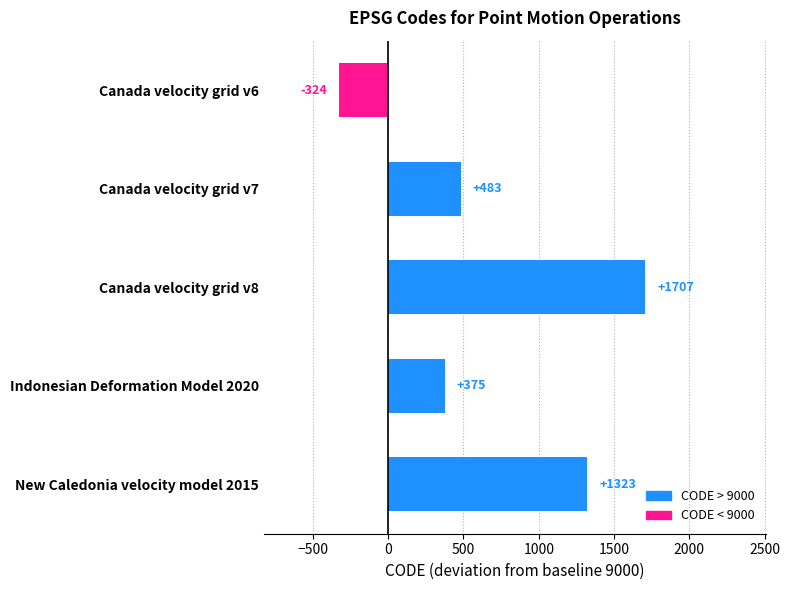

Which label corresponds to the largest value in the chart?

Canada velocity grid v8